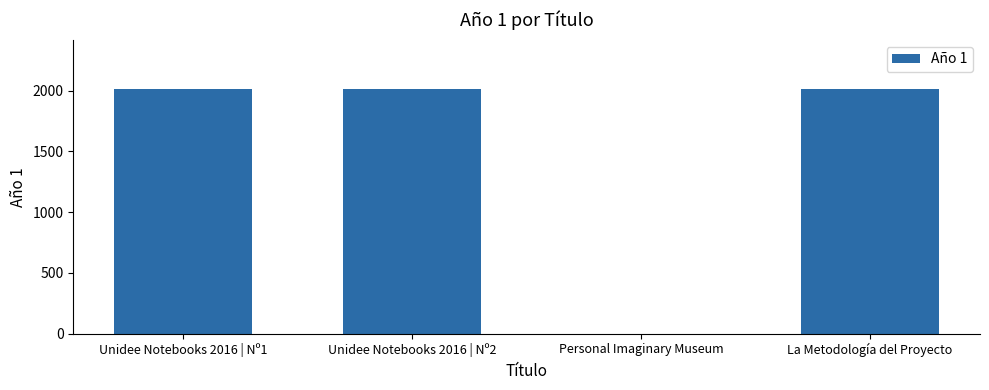

Read the value at La Metodología del Proyecto, to the nearest 50.

2000